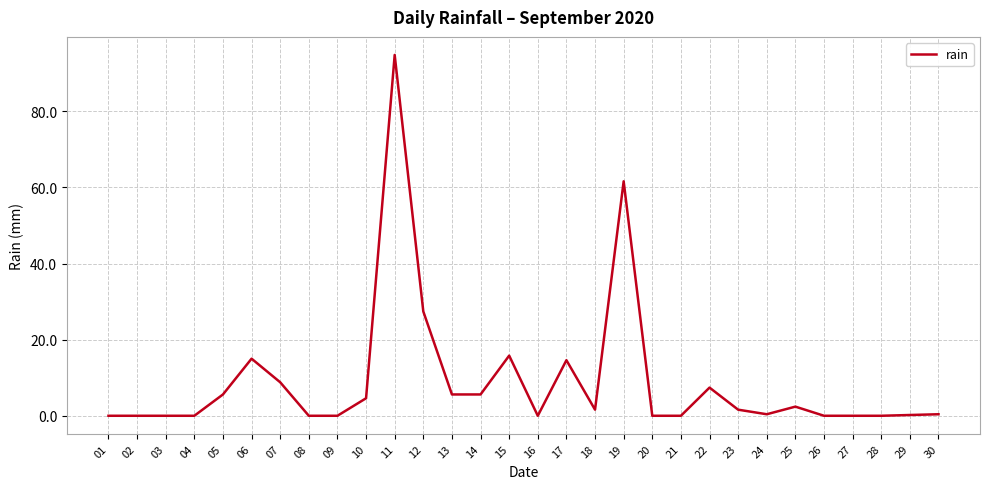

Is it true that the value at 11 is 94.8?

True